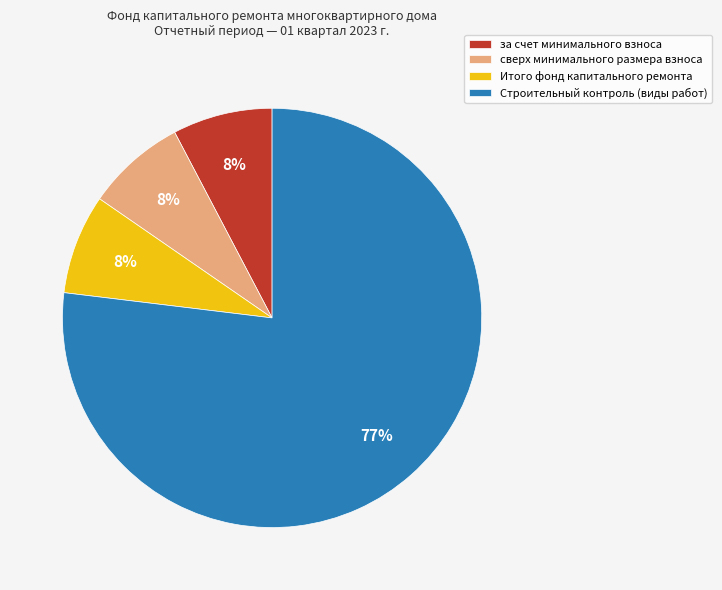

Which slice is the largest?

Строительный контроль (виды работ)